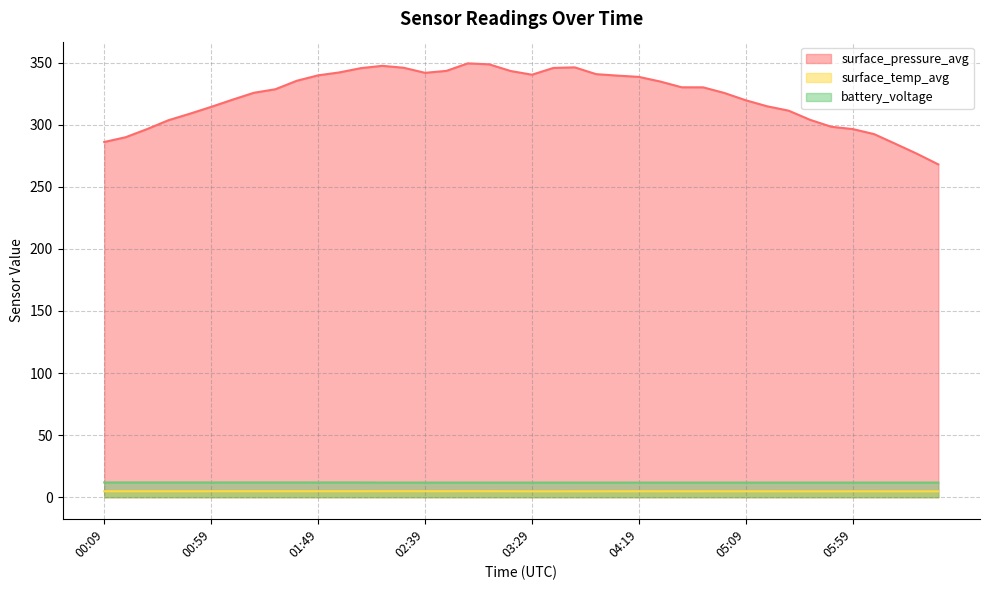

True or false: surface_pressure_avg and surface_temp_avg cross at least once.

False